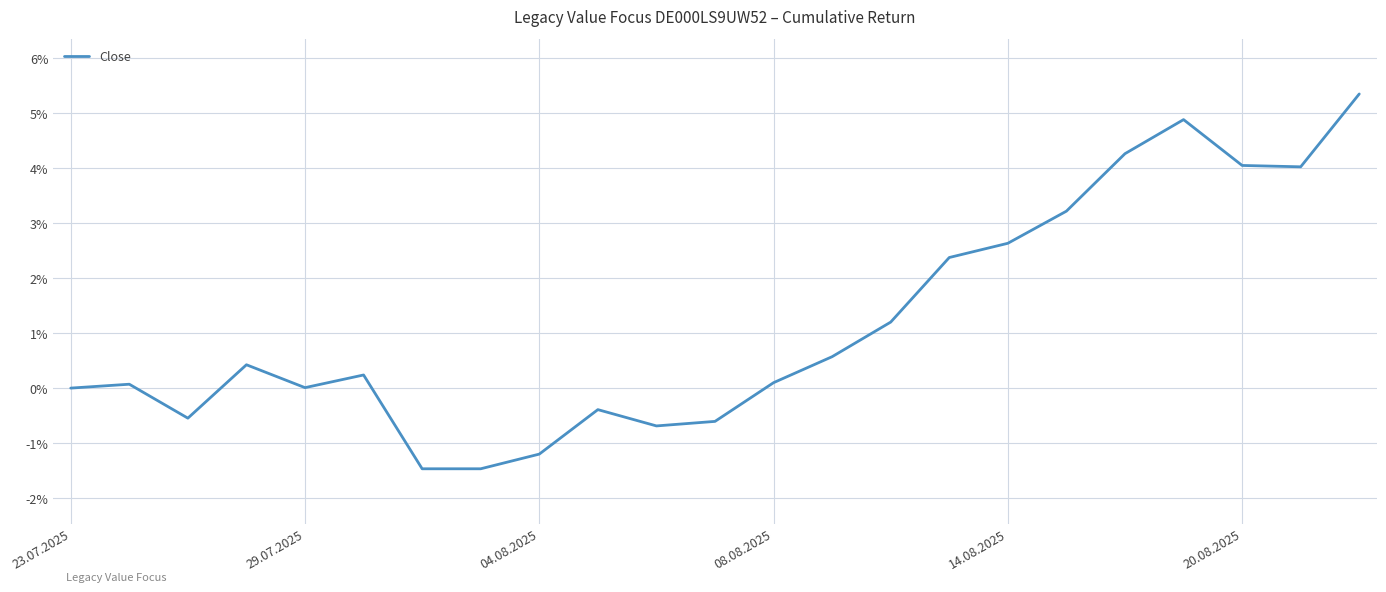

What is the difference between the maximum and minimum values?

6.8